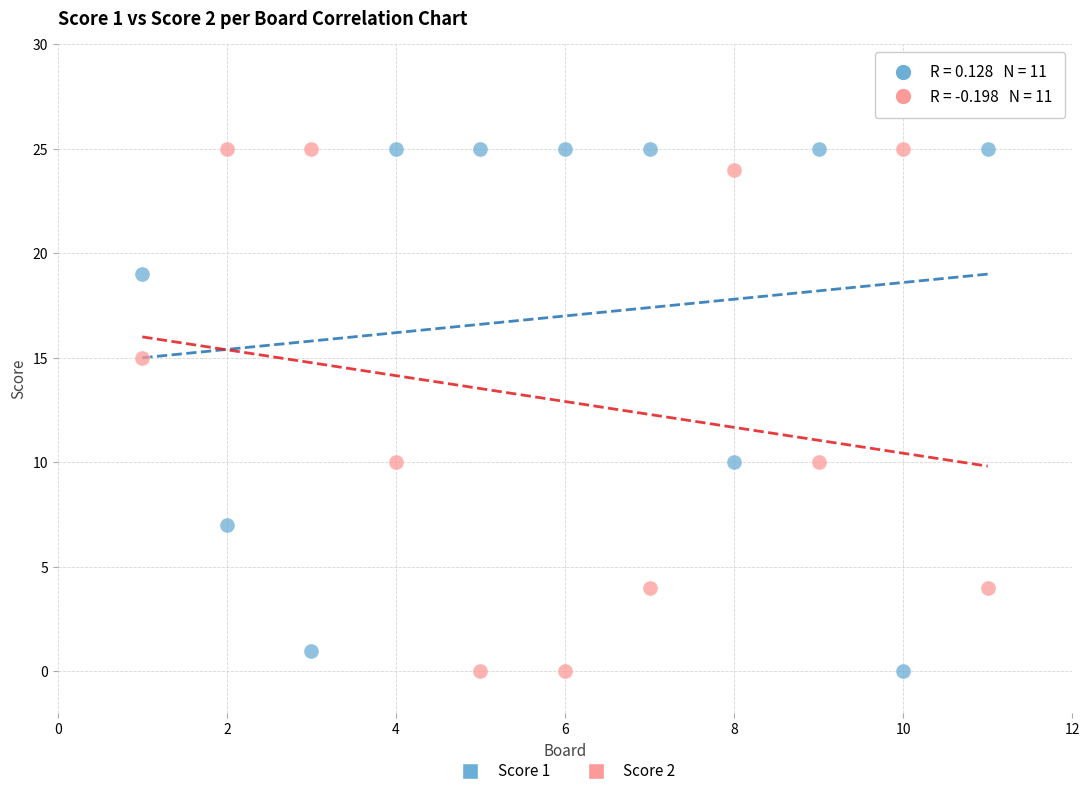

What is the X range (max minus min) for the scatter plot?

10